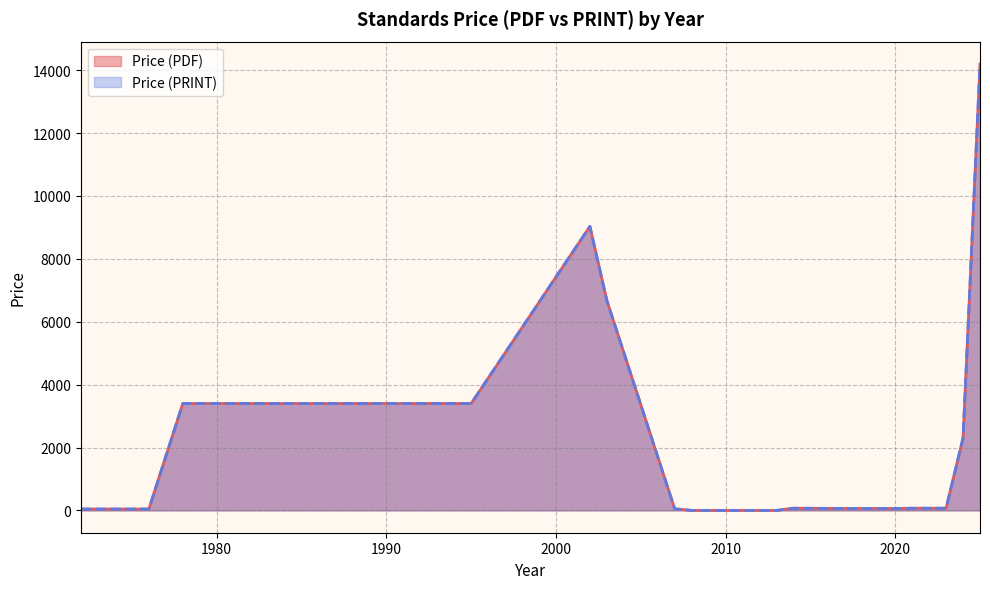

True or false: Price (PDF) has a value of 50.6 at 2007.

True